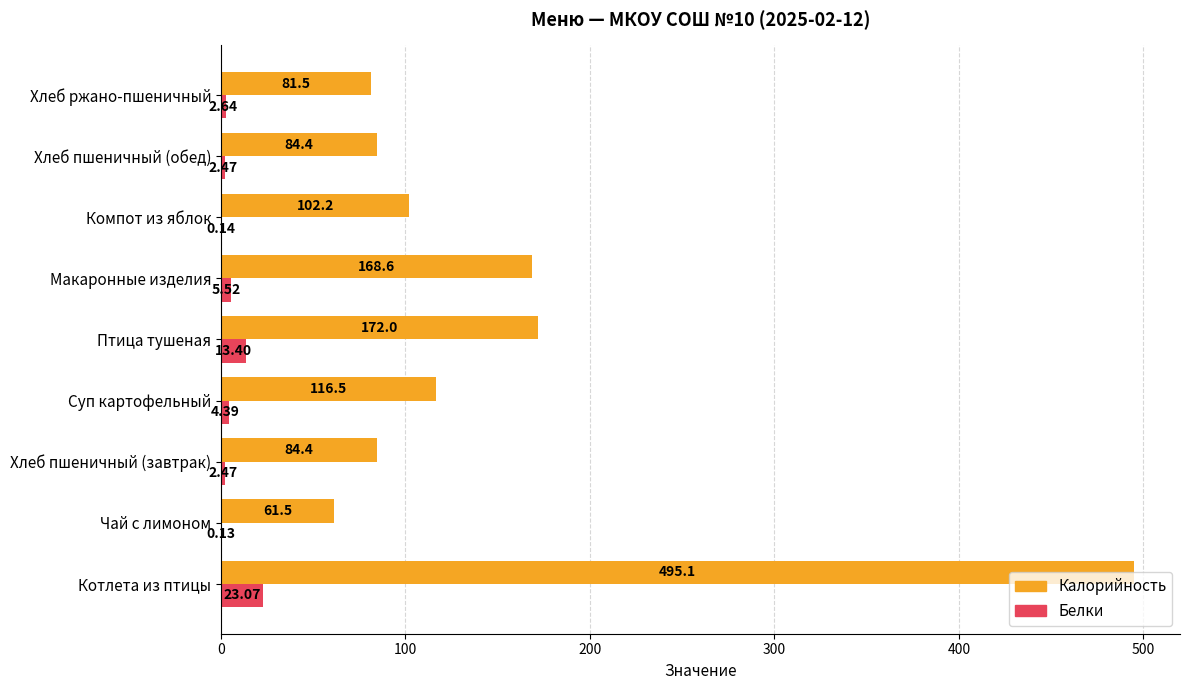

Which category has the highest value in the Белки series?

Котлета из птицы